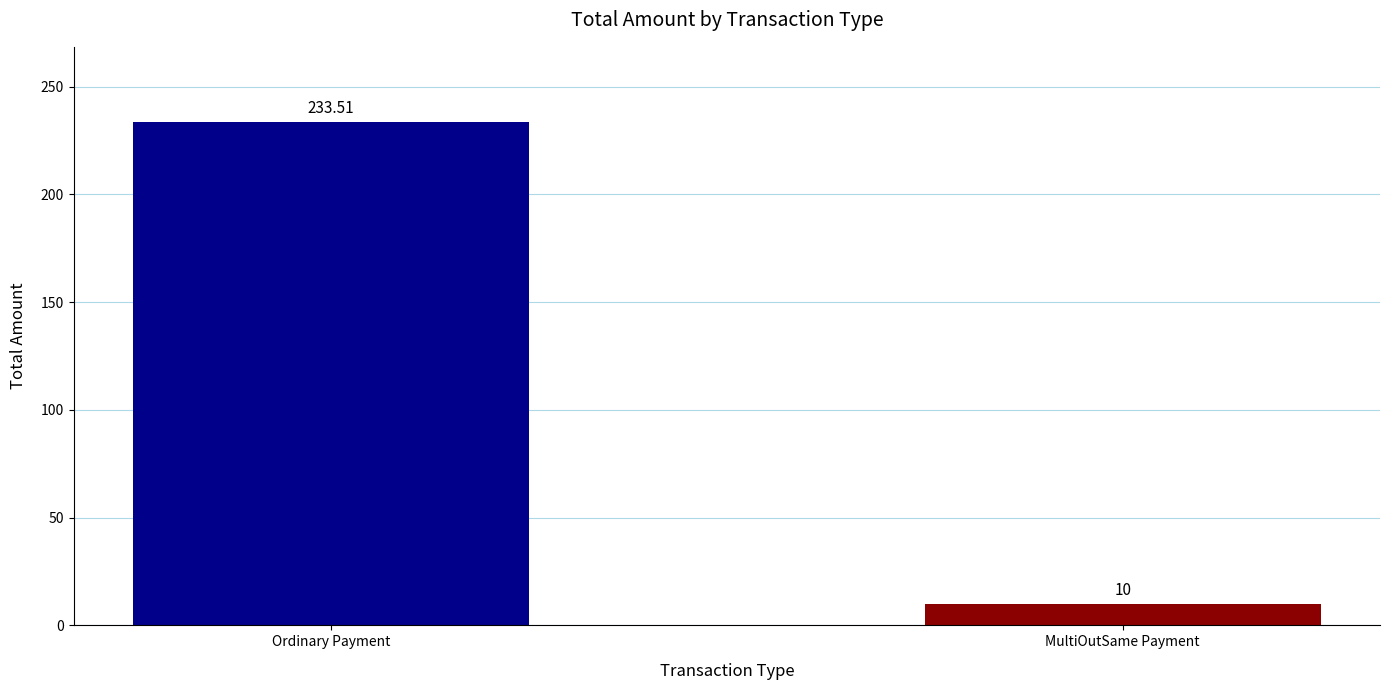

Which has a higher value, MultiOutSame Payment or Ordinary Payment?

Ordinary Payment